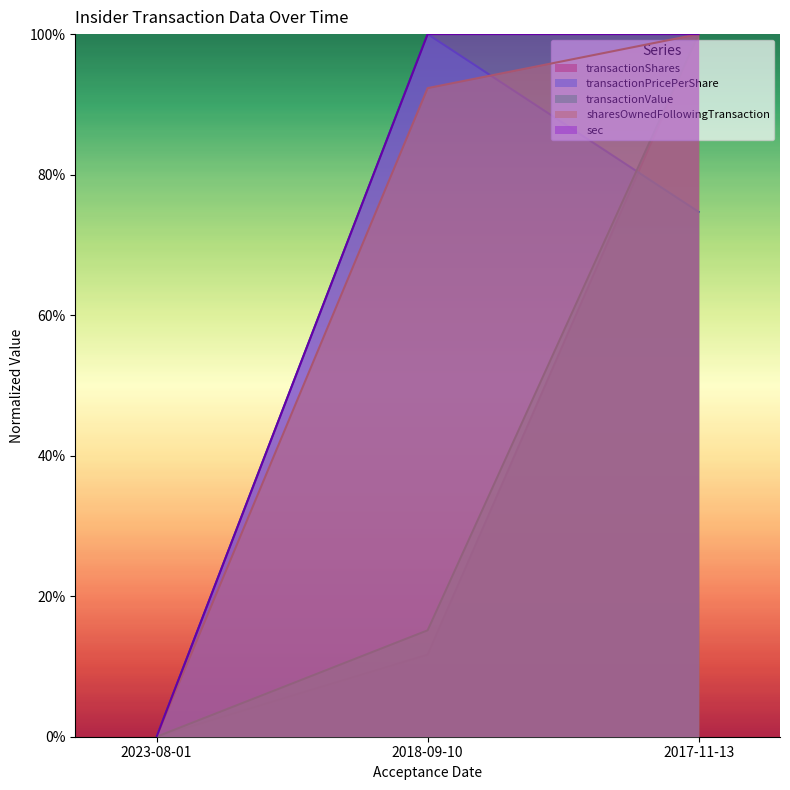

Which series has the largest total across all categories?

sec